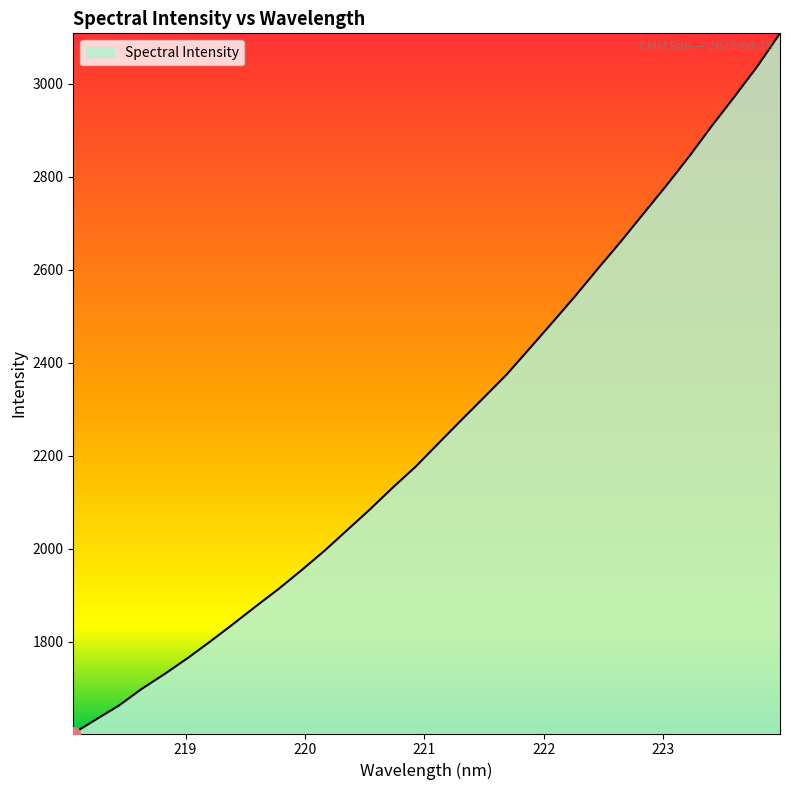

What is the difference between the maximum and minimum values?

1505.9